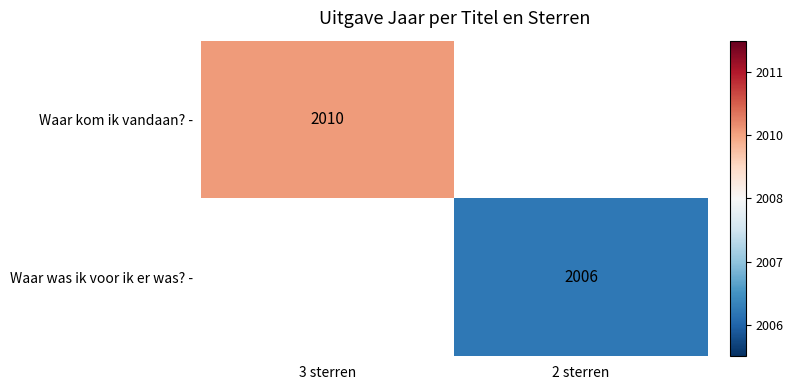

List the labels in order of Waar kom ik vandaan? - value, smallest first.

3 sterren, 2 sterren